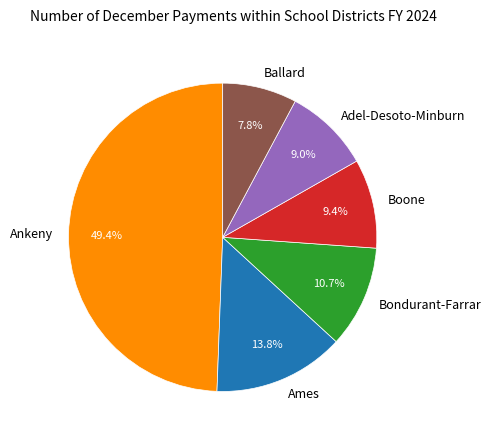

Which slice is the largest?

Ankeny